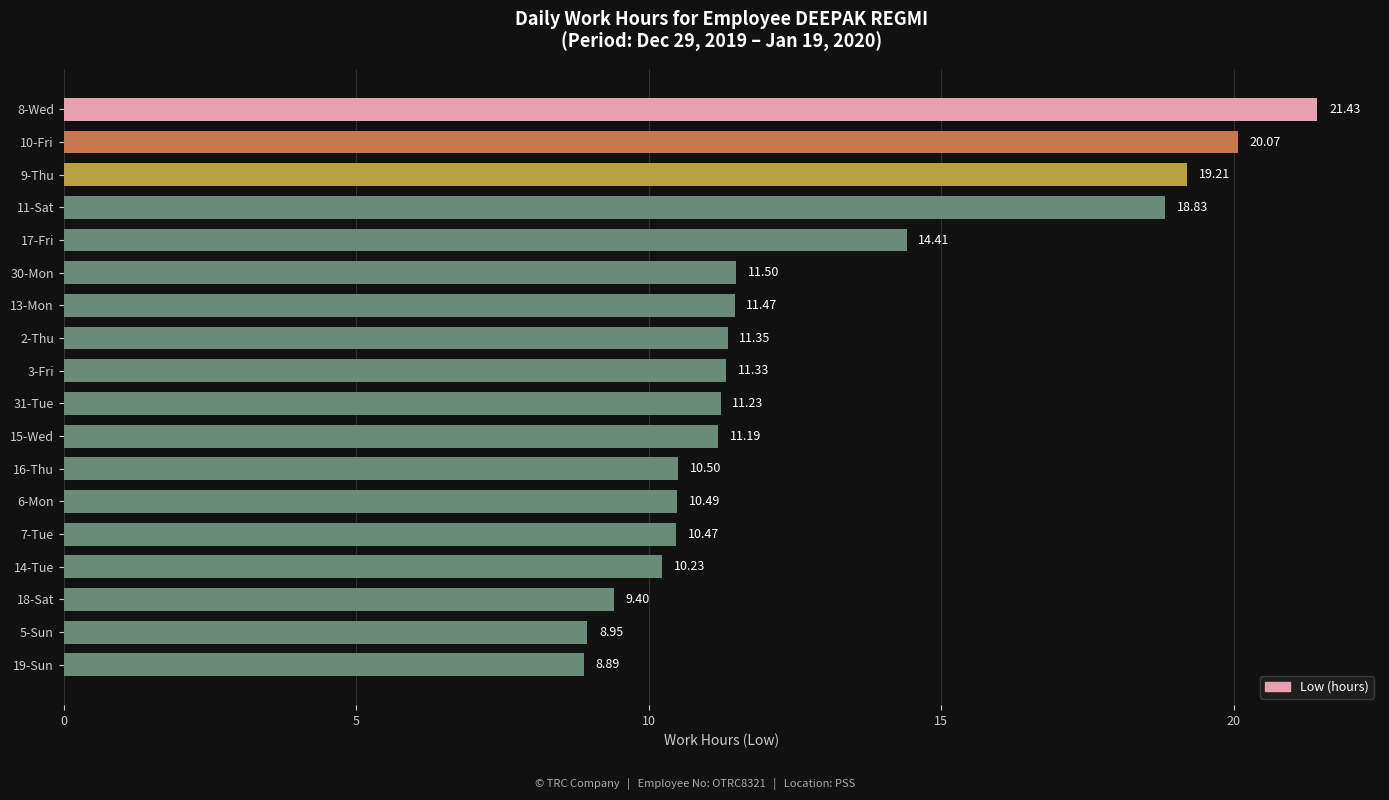

How many values are below 11?

7